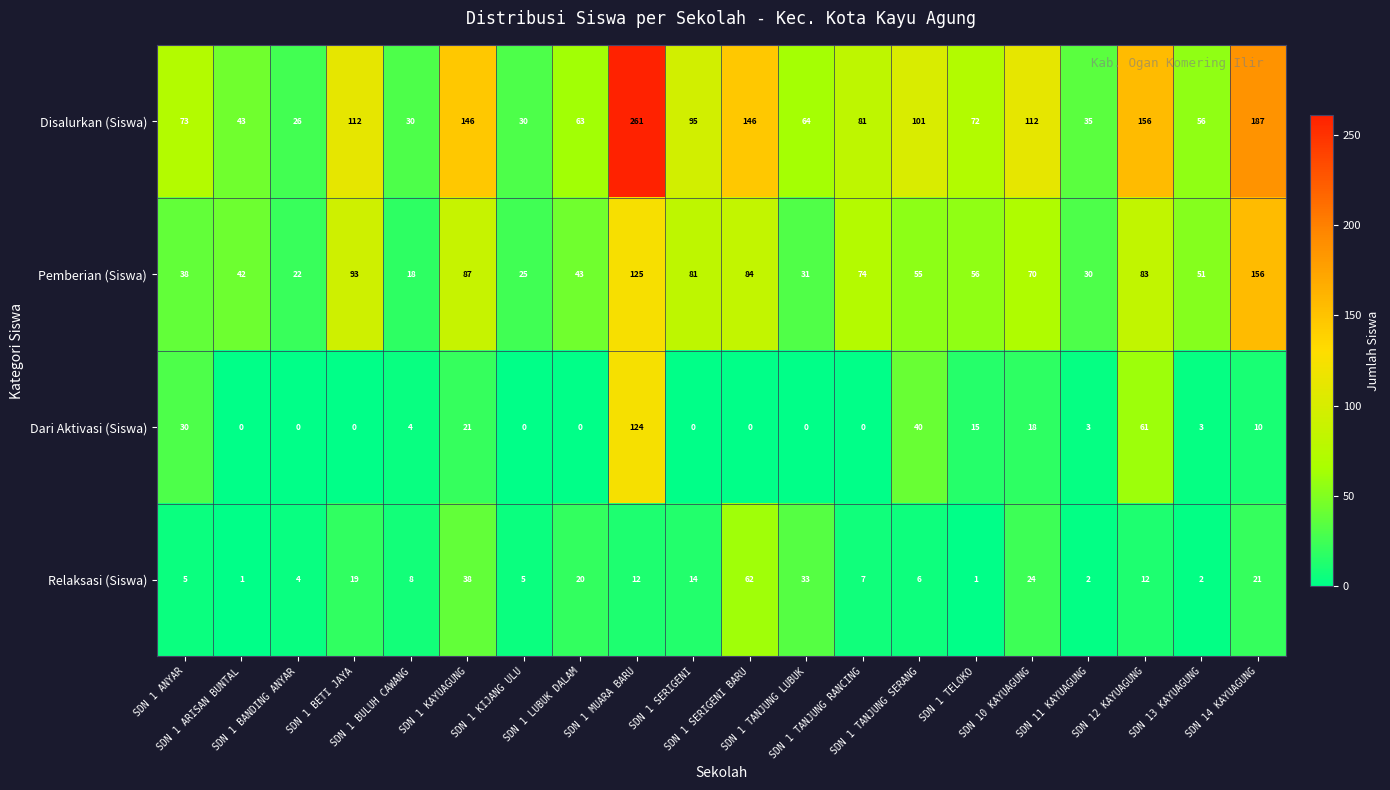

What is the greatest value displayed?

261